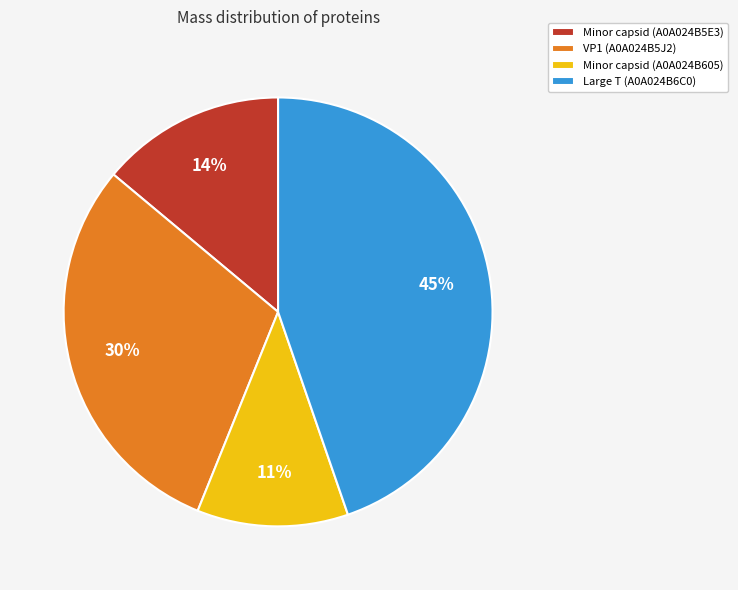

What is the ratio of the value at Large T (A0A024B6C0) to the value at Minor capsid (A0A024B5E3)?

3.2